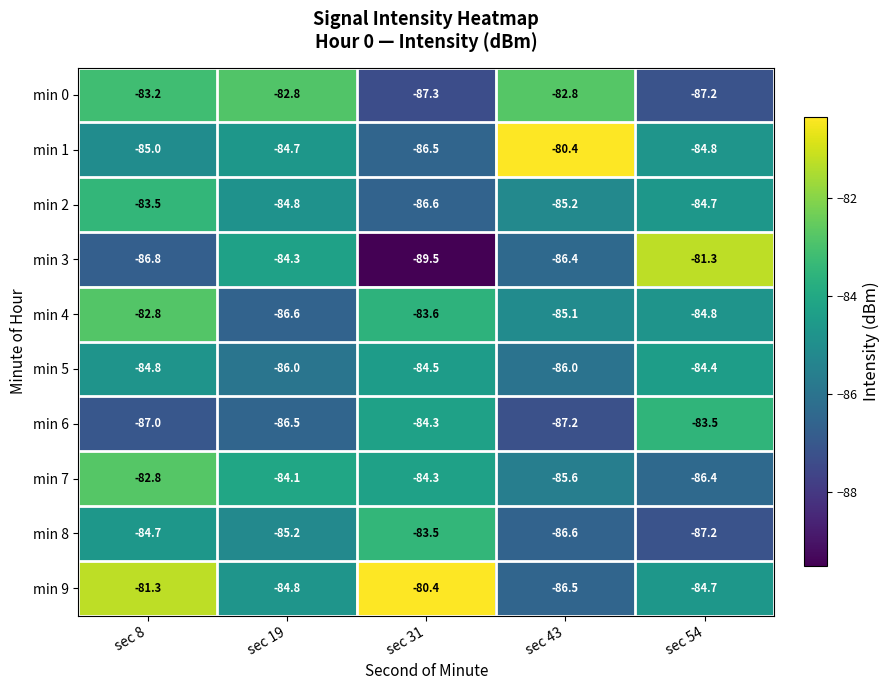

What is the spread (max minus min) of values at sec 54?

5.9